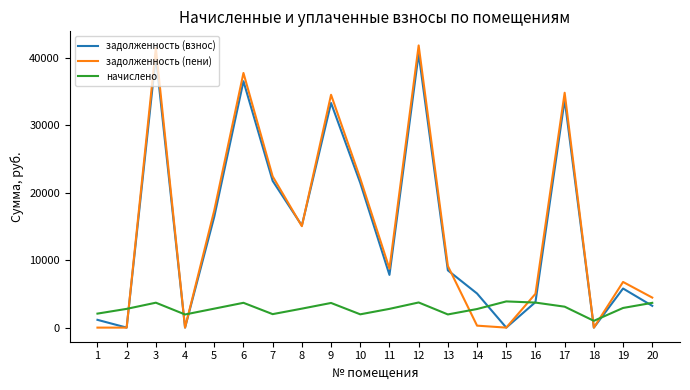

Is the value of задолженность (взнос) at 20 greater than the value of начислено at 8?

Yes